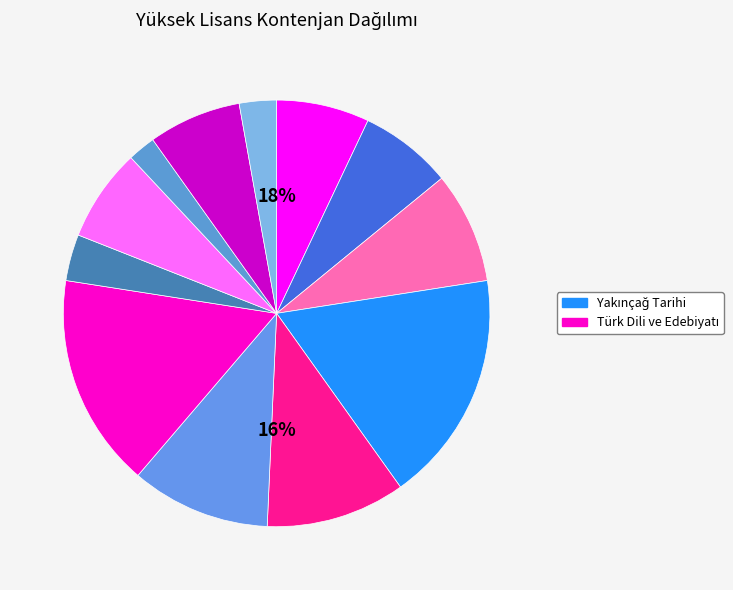

To the nearest percent, what is the average slice percentage?

8%